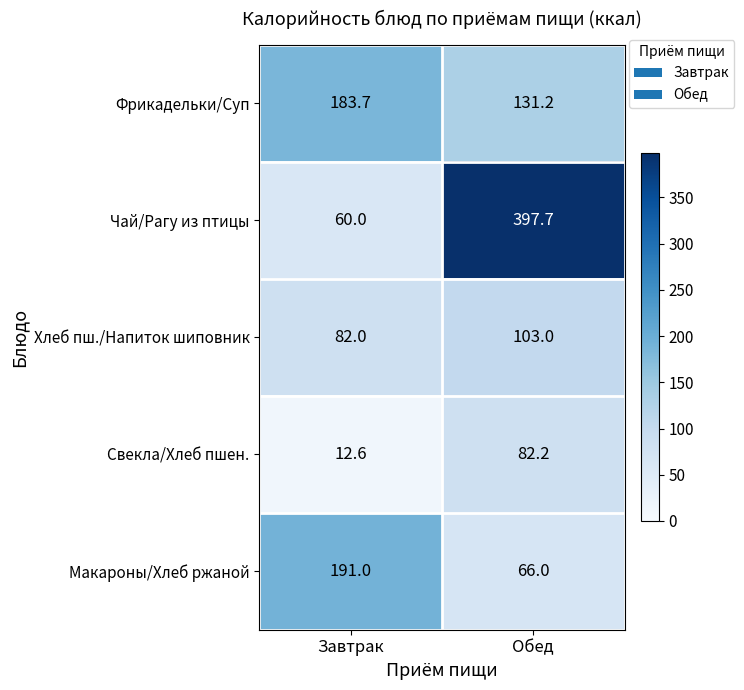

Reading left to right, list all the values displayed in this chart.

Фрикадельки/Суп: 183.7	131.2
Чай/Рагу из птицы: 60.0	397.7
Хлеб пш./Напиток шиповник: 82.0	103.0
Свекла/Хлеб пшен.: 12.6	82.2
Макароны/Хлеб ржаной: 191.0	66.0